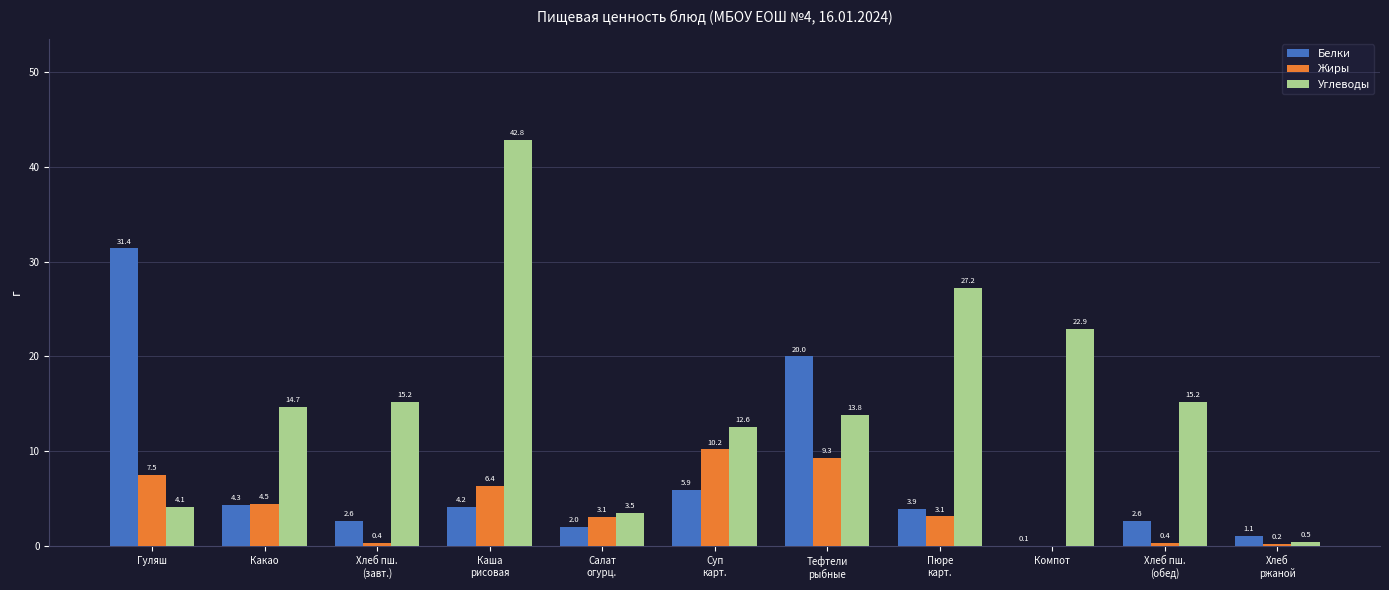

What is the average value of the Белки series?

7.1